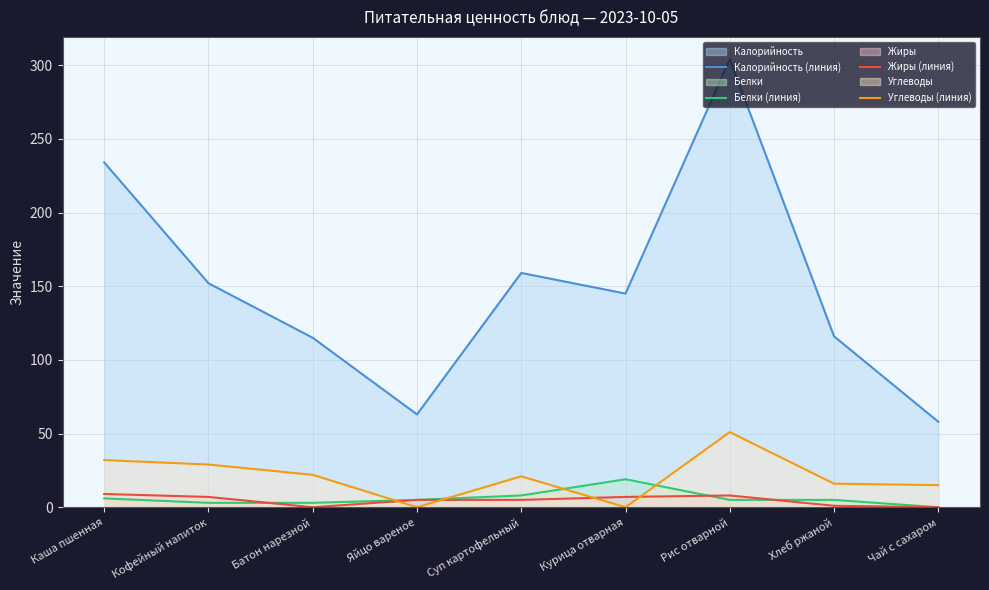

Where is Углеводы (линия) nearest to the value 25?

Батон нарезной